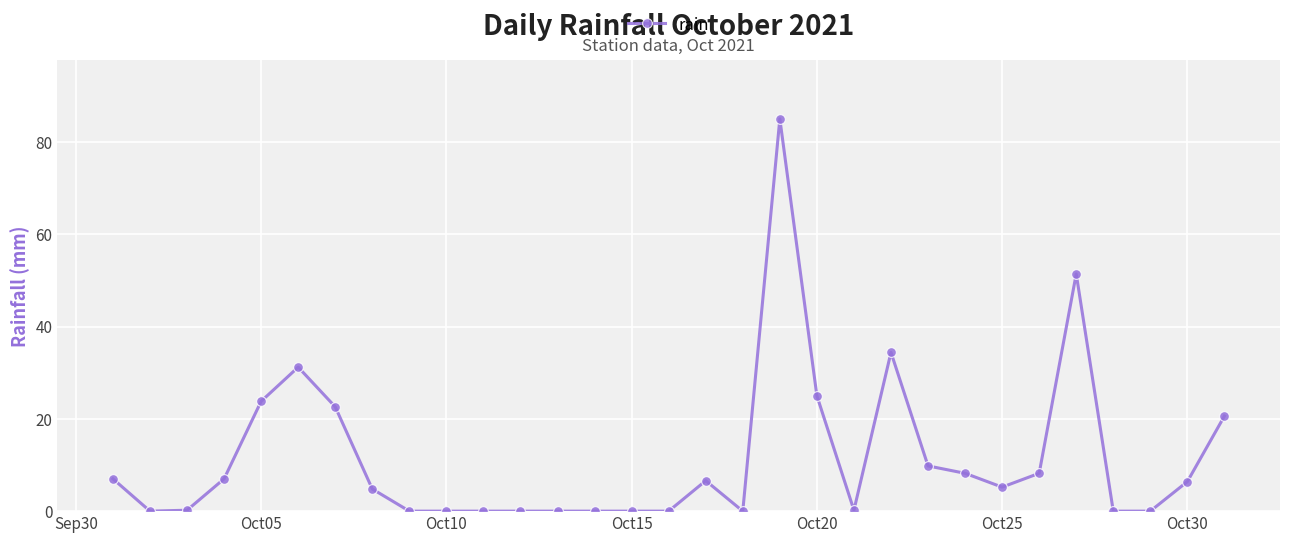

What is the greatest value displayed?

85.0